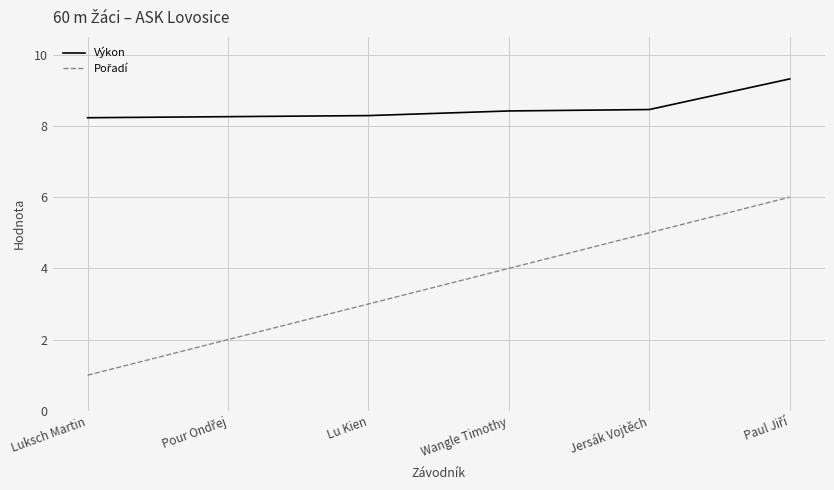

What is the total value across all series at Wangle Timothy?

12.4